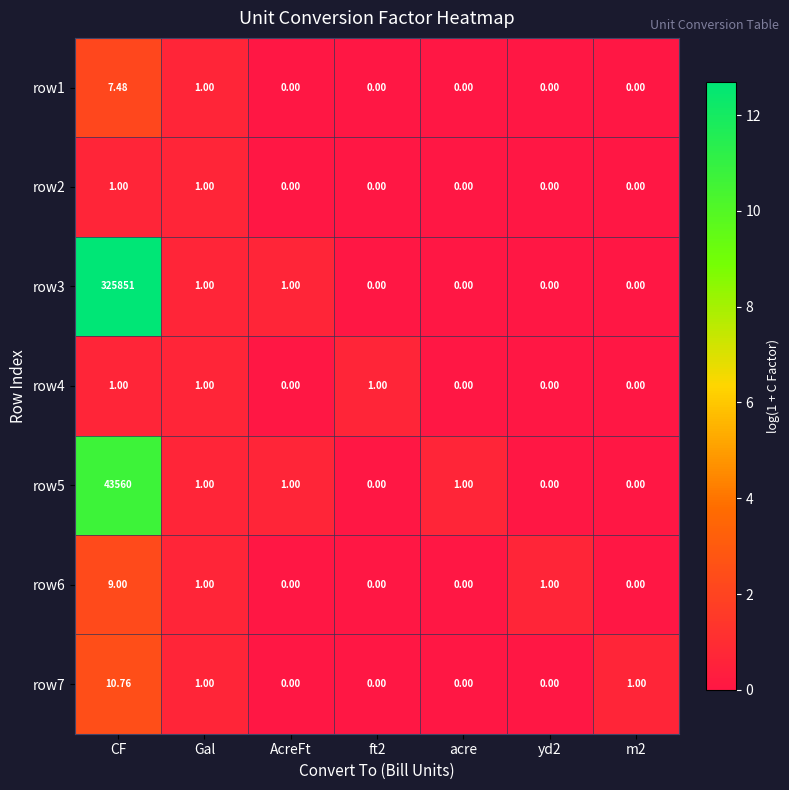

Which series has the largest range (max minus min)?

row3